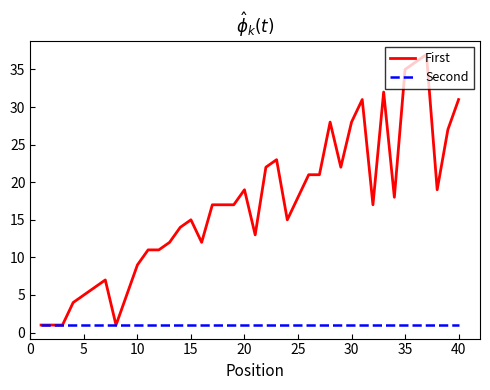

List the series in order of their peak value, highest first.

First, Second